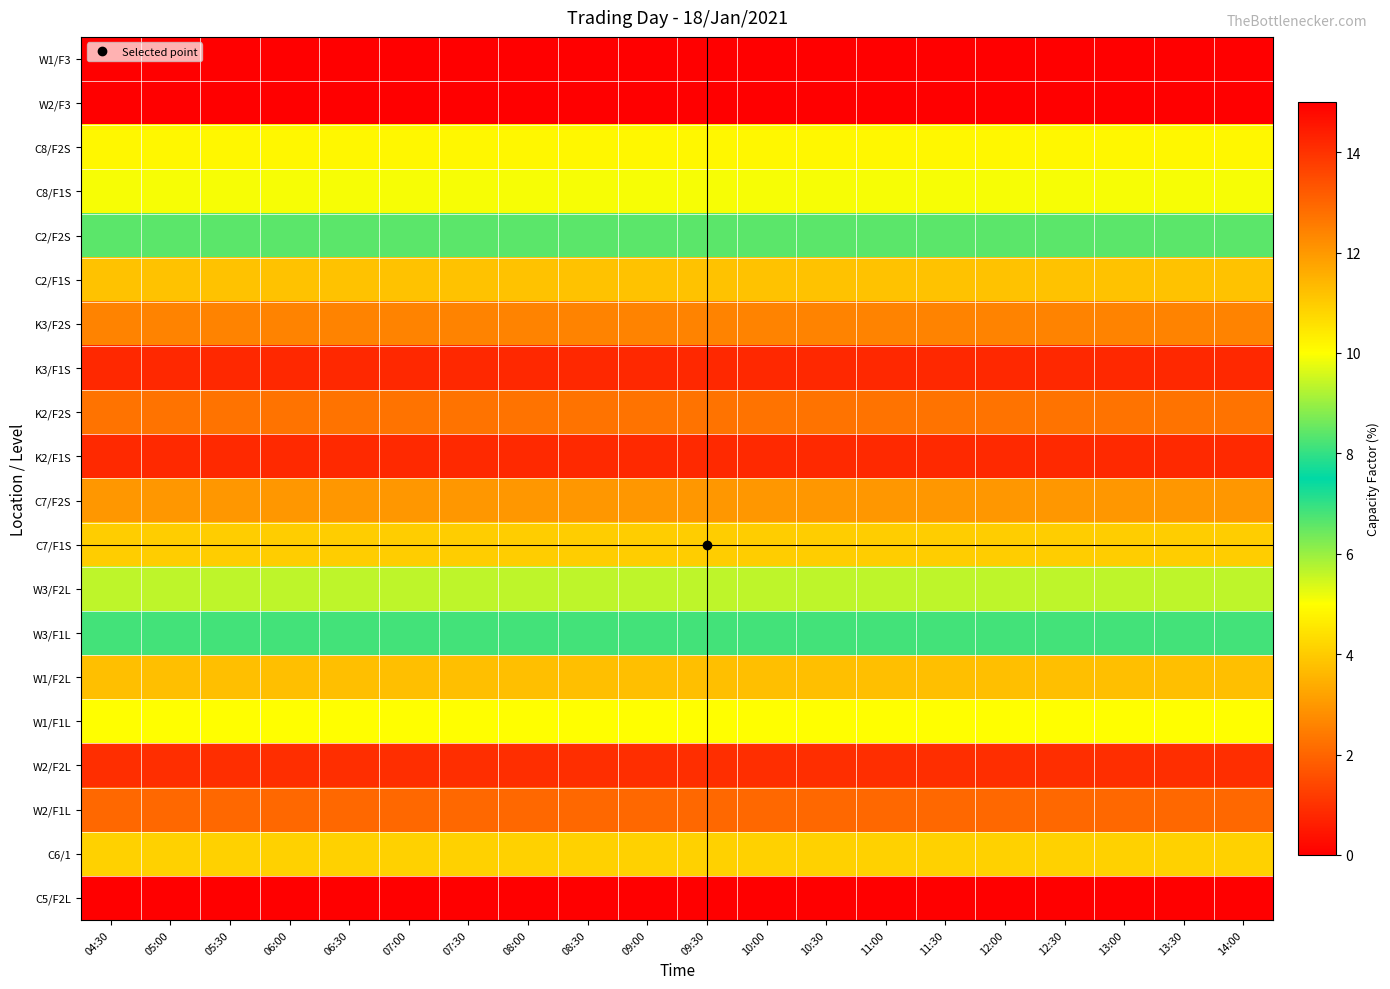

Count the number of categories in the chart.

20